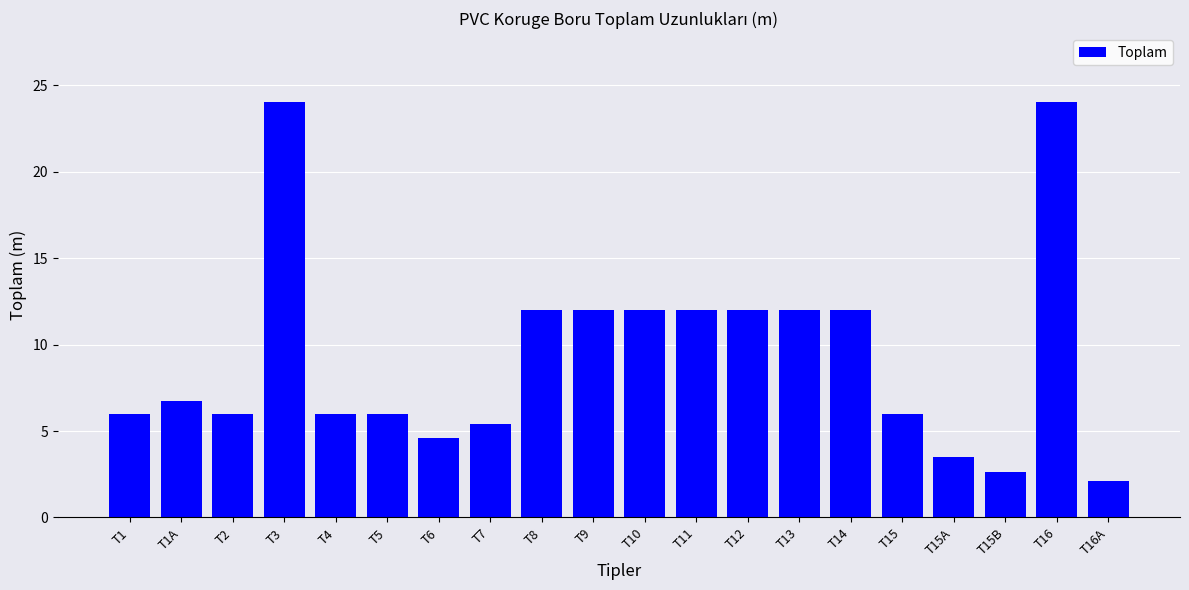

What is the sum of the values at T5 and T13?

18.0